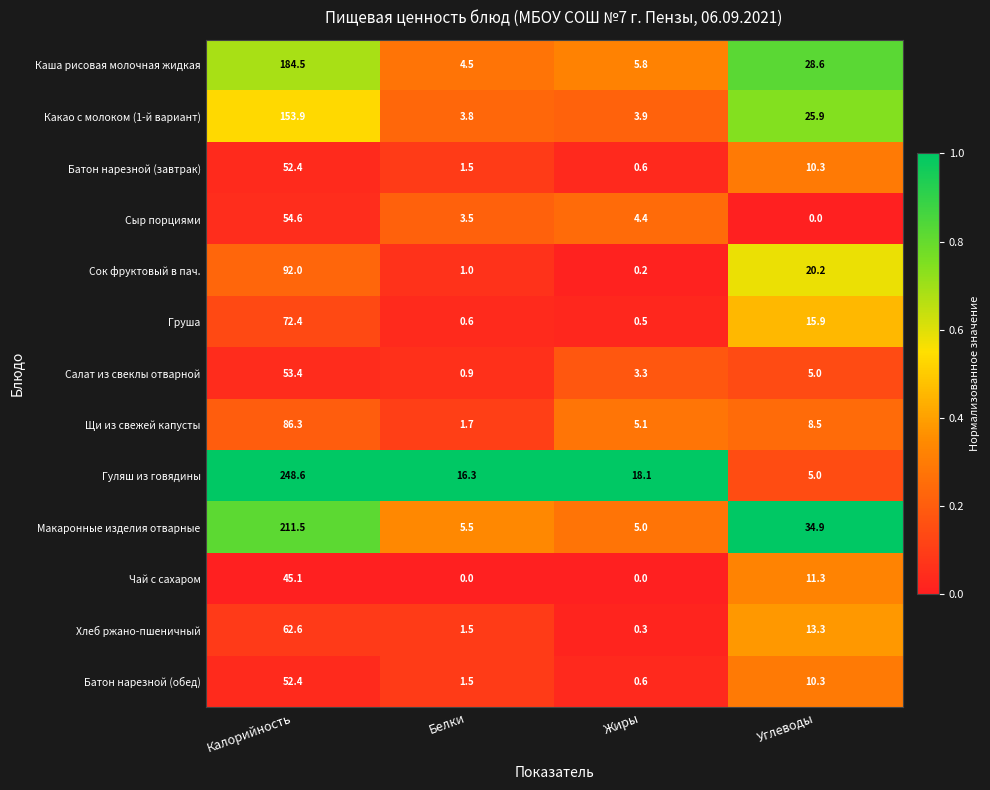

What is the sum of all Хлеб ржано-пшеничный values?

77.7